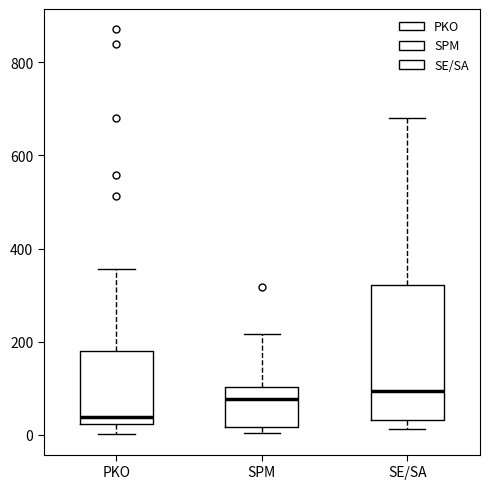

Which box's median line is the lowest?

PKO